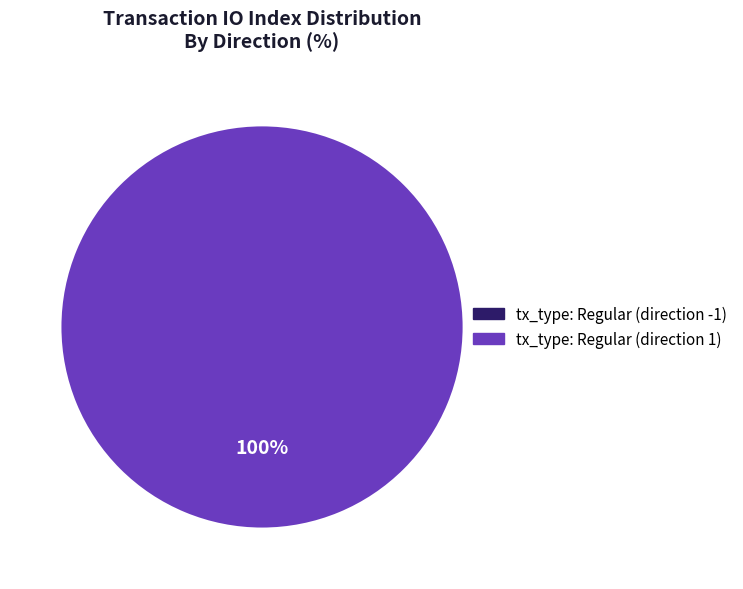

What percentage is NOT represented by tx_type: Regular (direction -1)?

100.0%